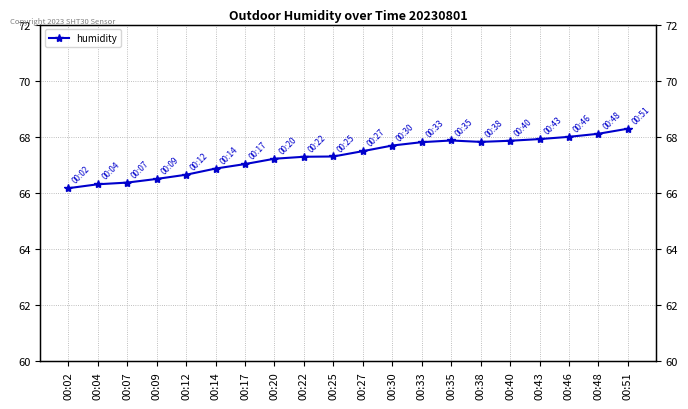

Is it true that the value at 00:51 is 68.3?

True